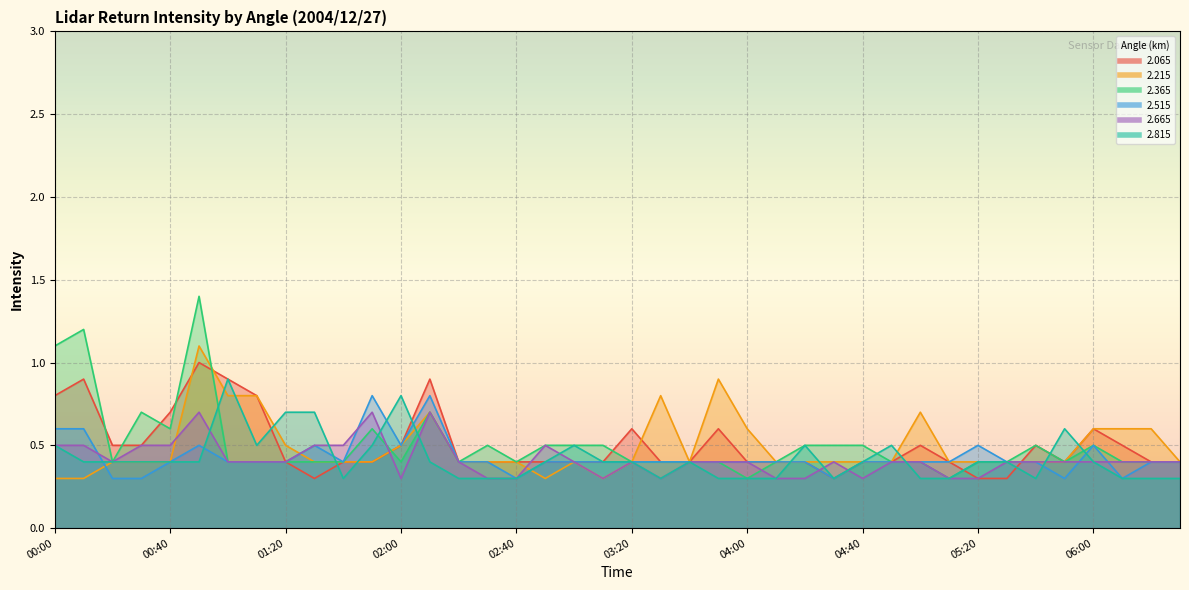

True or false:   2.665 and   2.065 cross at least once.

True